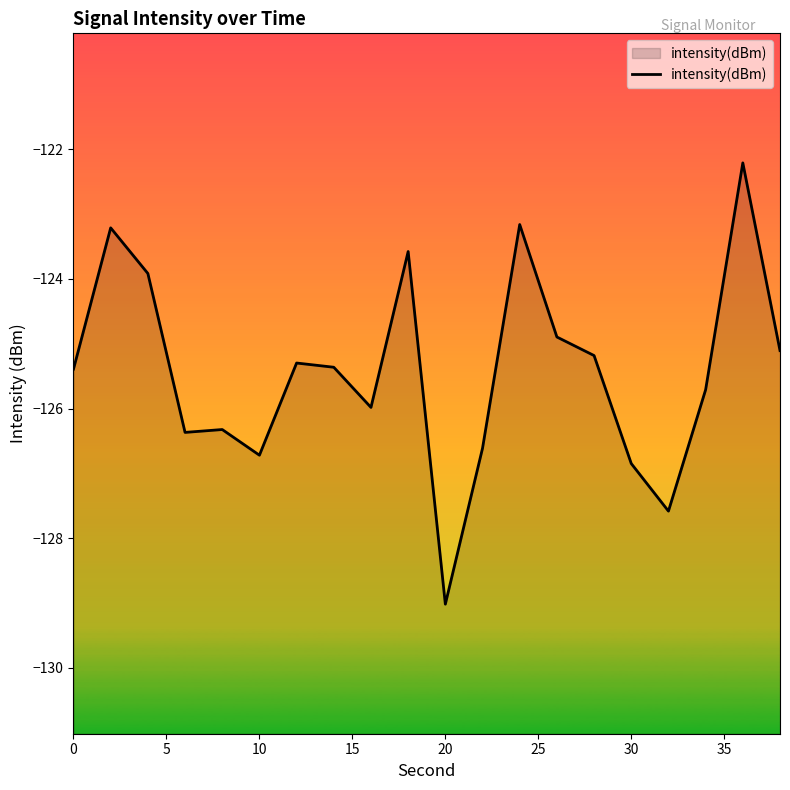

What is the minimum value shown in the chart?

-129.0